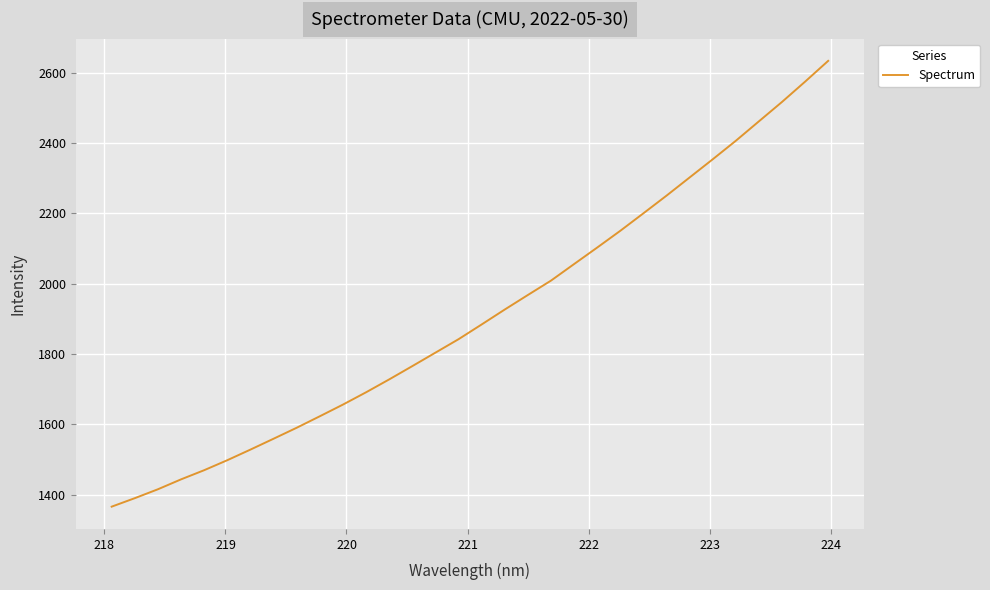

How many series are shown in this chart?

1